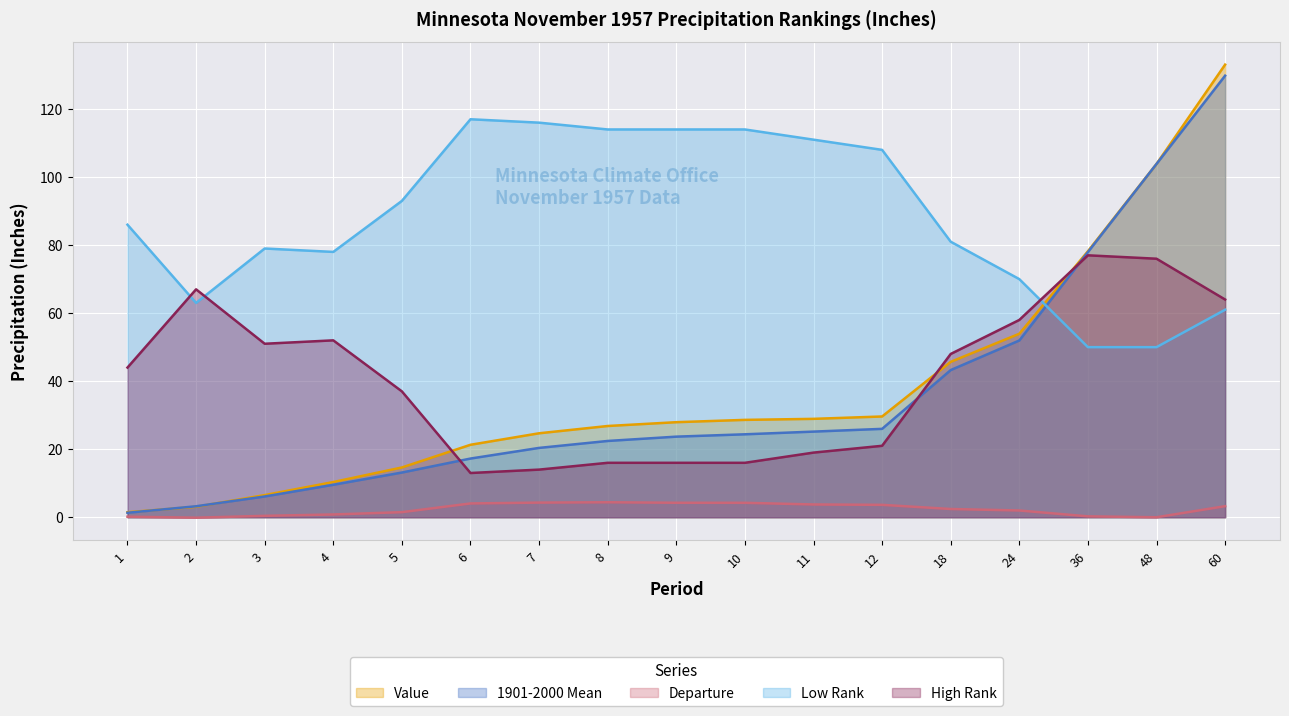

What is the sum of the Value values at 2 and 3?

9.6